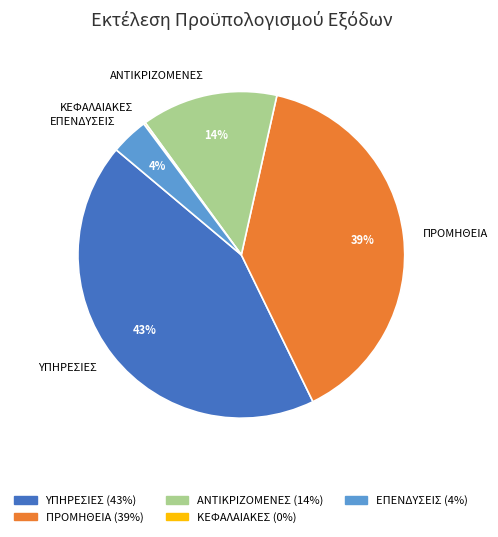

Which has a higher value, ΕΠΕΝΔΥΣΕΙΣ or ΥΠΗΡΕΣΙΕΣ?

ΥΠΗΡΕΣΙΕΣ